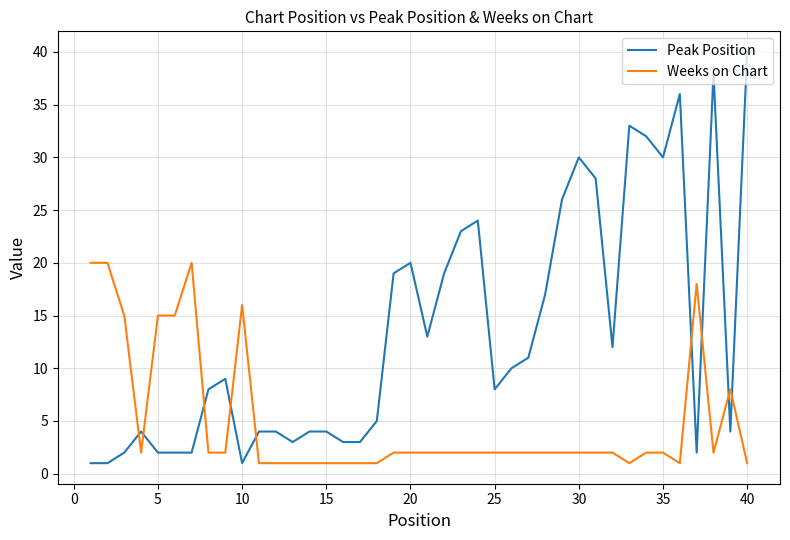

How many categories are shown in the chart?

40